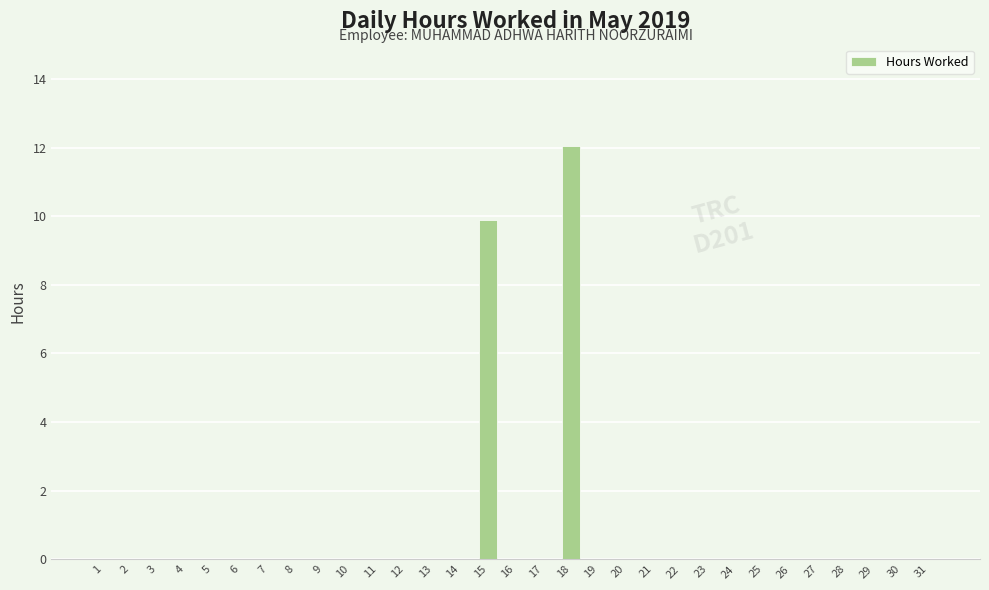

Reading left to right, transcribe all the data shown in this chart.

0.0	0.0	0.0	0.0	0.0	0.0	0.0	0.0	0.0	0.0	0.0	0.0	0.0	0.0	9.9	0.0	0.0	12.0	0.0	0.0	0.0	0.0	0.0	0.0	0.0	0.0	0.0	0.0	0.0	0.0	0.0